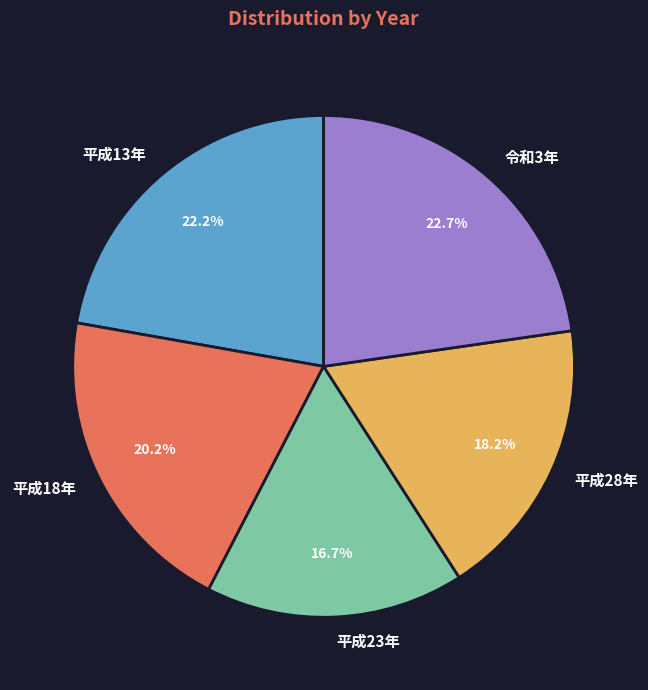

What percentage is the 令和3年 slice, to the nearest percent?

23%